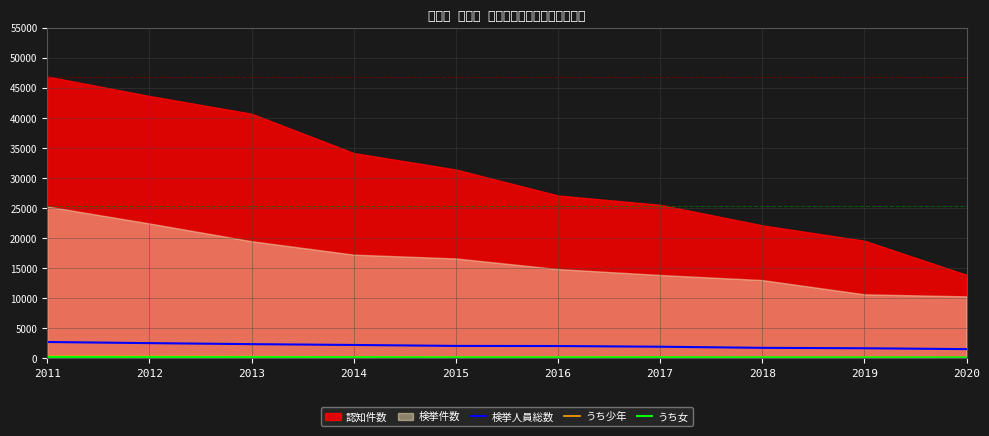

True or false: うち少年 and 検挙人員総数 cross at least once.

False